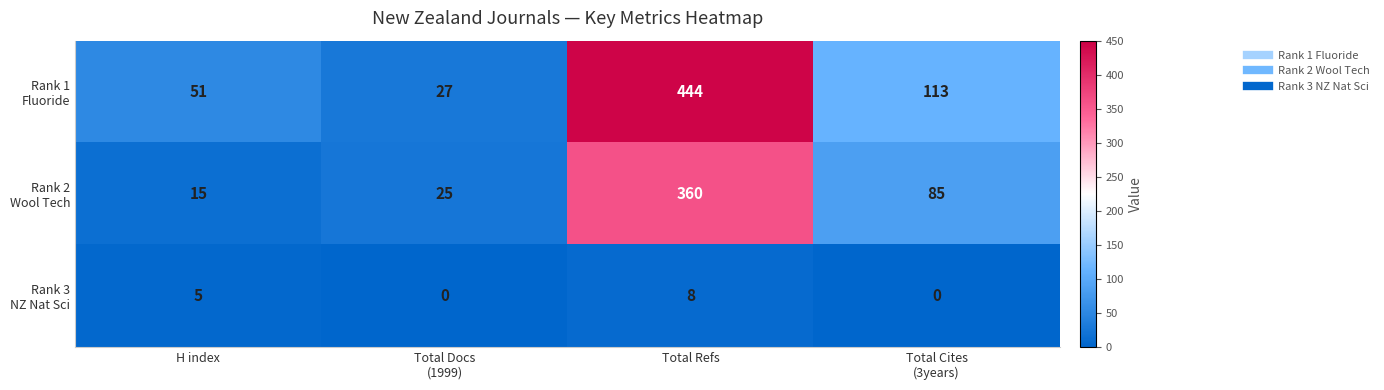

At which category is the sum across all series the highest?

Total Refs